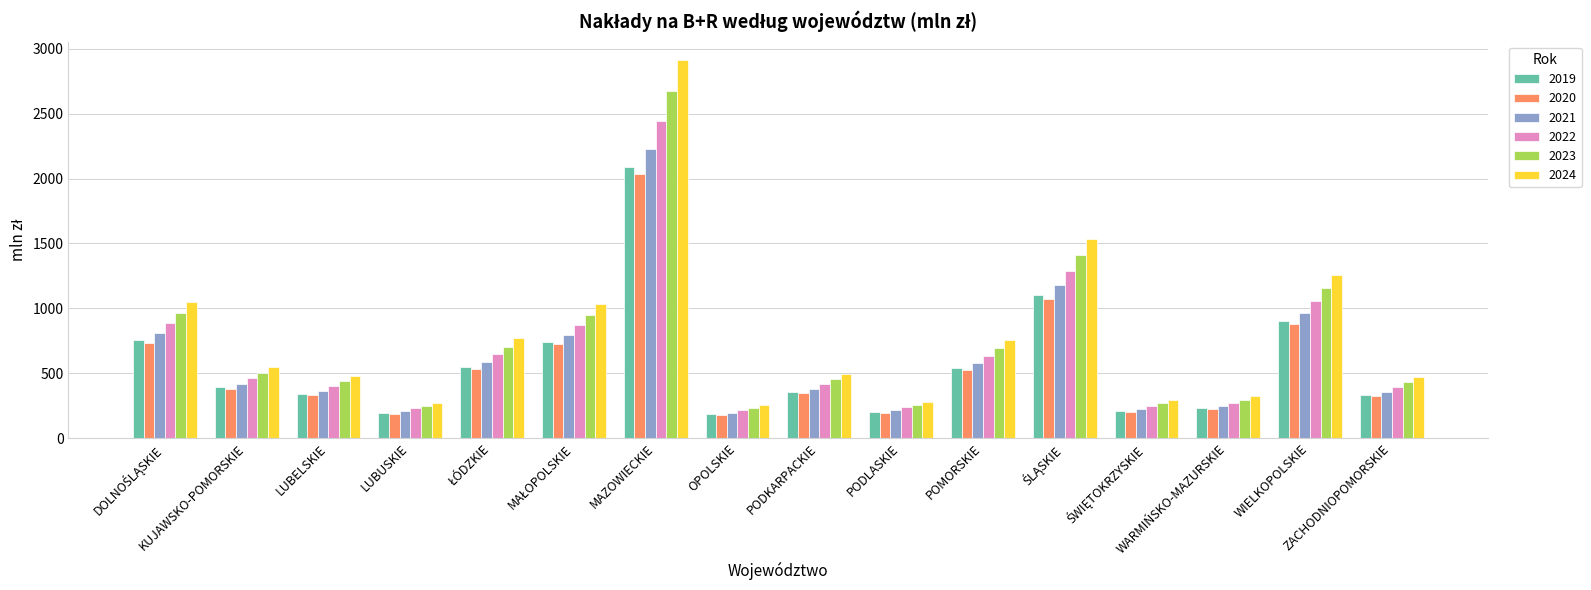

What is the minimum value shown in the chart?

180.0